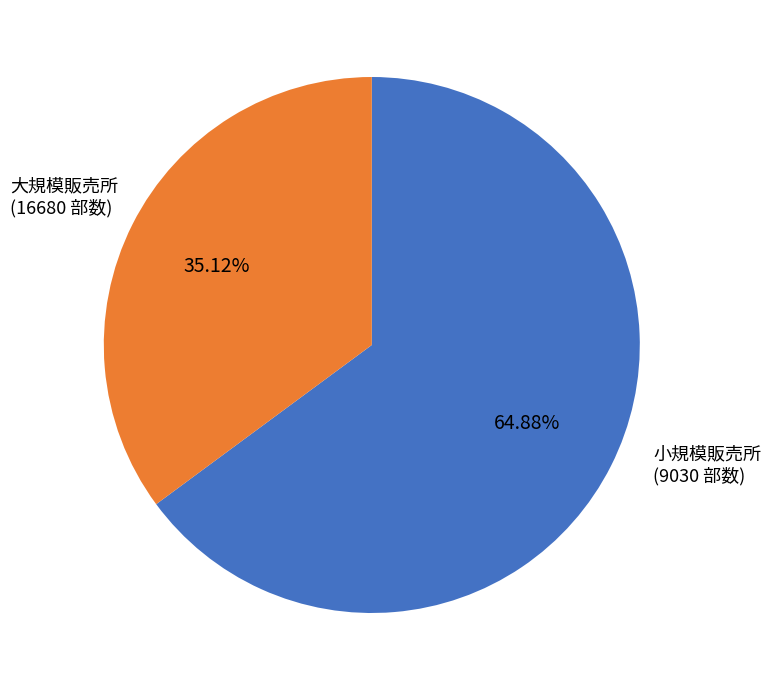

Is there any slice that represents more than half of the pie?

Yes